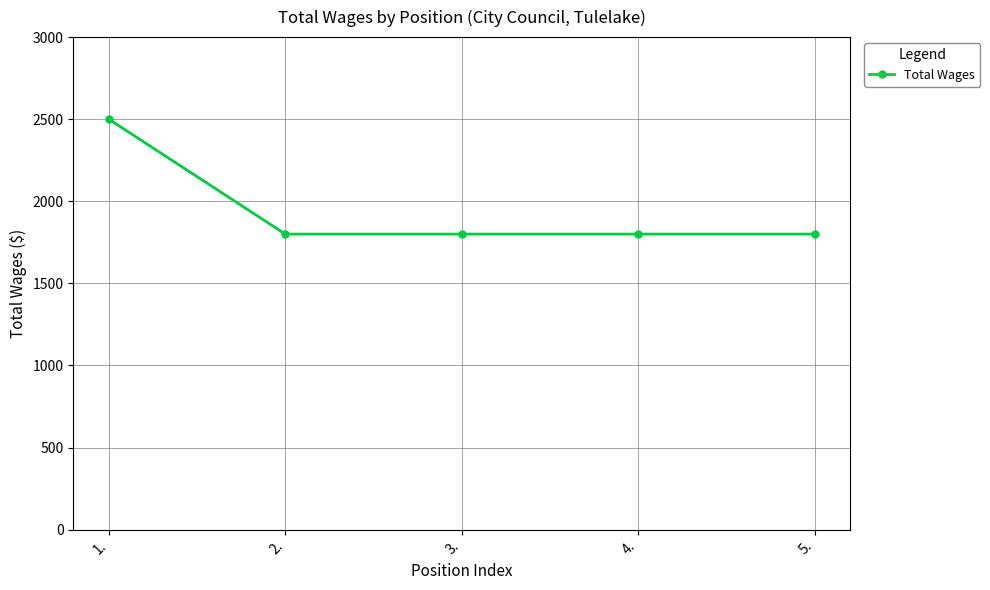

True or false: the data shows 2549 at 5..

False